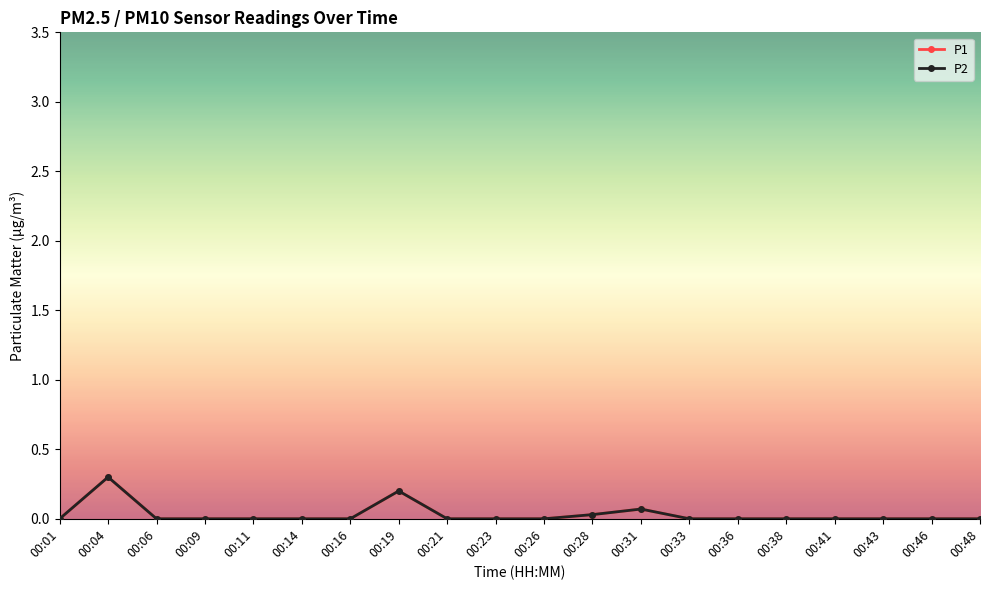

List the series in order of their peak value, highest first.

P1, P2